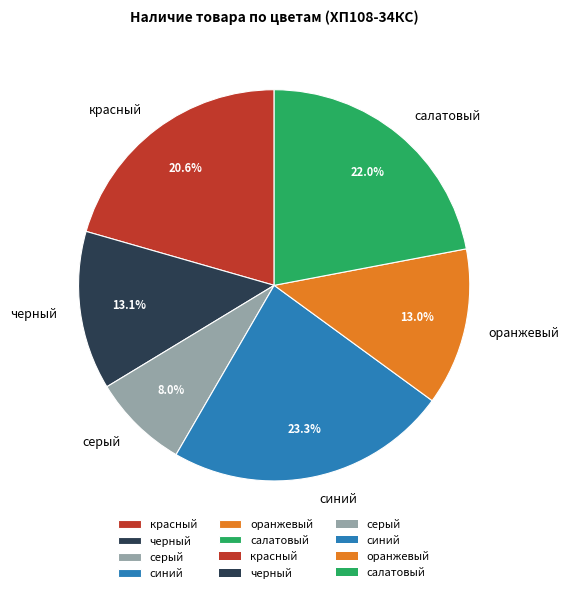

What percentage is the серый slice, to the nearest percent?

8%